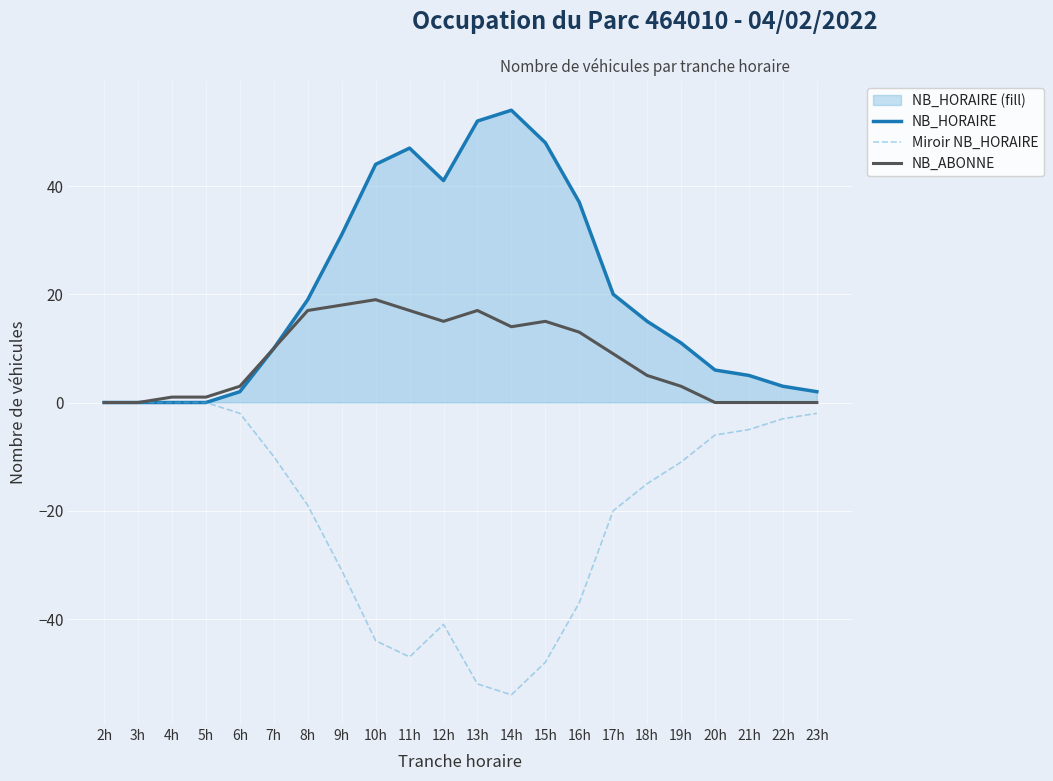

How many series are shown in this chart?

3